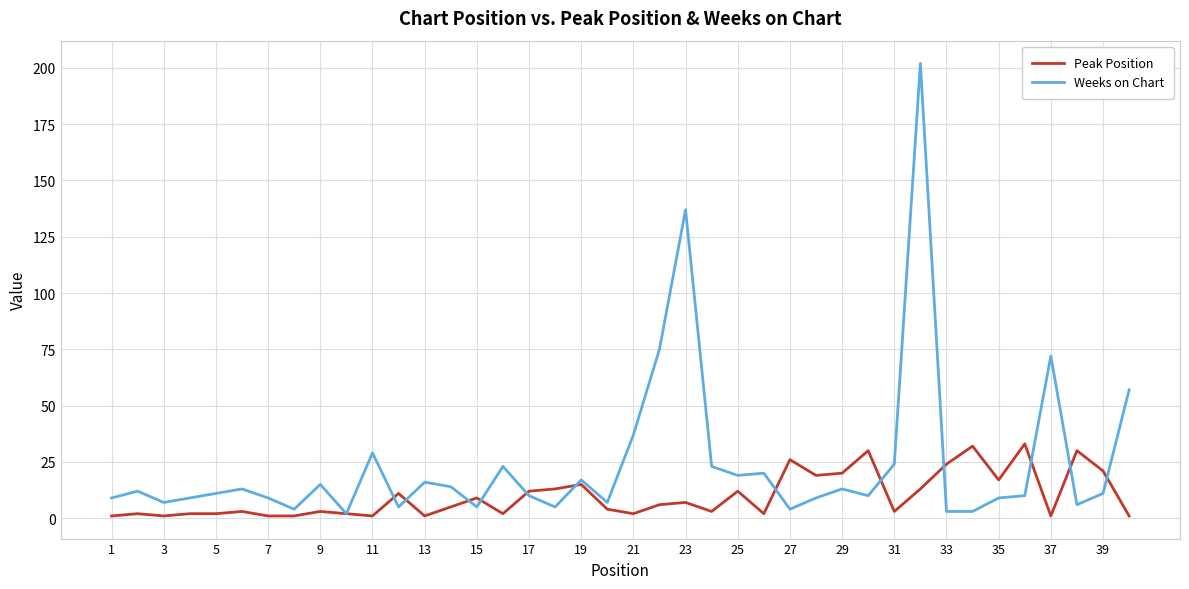

Reading left to right, transcribe all the data shown in this chart.

Peak Position: 1	2	1	2	2	3	1	1	3	2	1	11	1	5	9	2	12	13	15	4	2	6	7	3	12	2	26	19	20	30	3	13	24	32	17	33	1	30	21	1
Weeks on Chart: 9	12	7	9	11	13	9	4	15	2	29	5	16	14	5	23	10	5	17	7	37	75	137	23	19	20	4	9	13	10	24	202	3	3	9	10	72	6	11	57